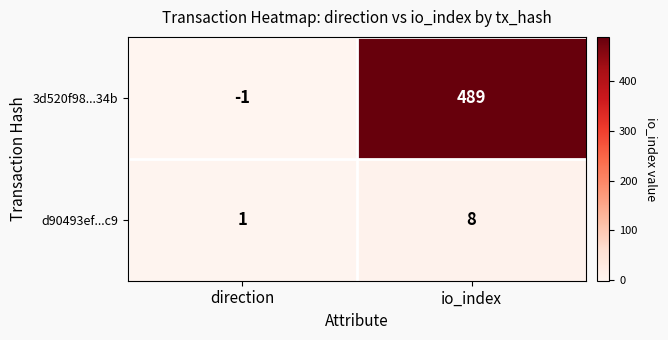

Which category has the highest value in the d90493ef...c9 series?

io_index